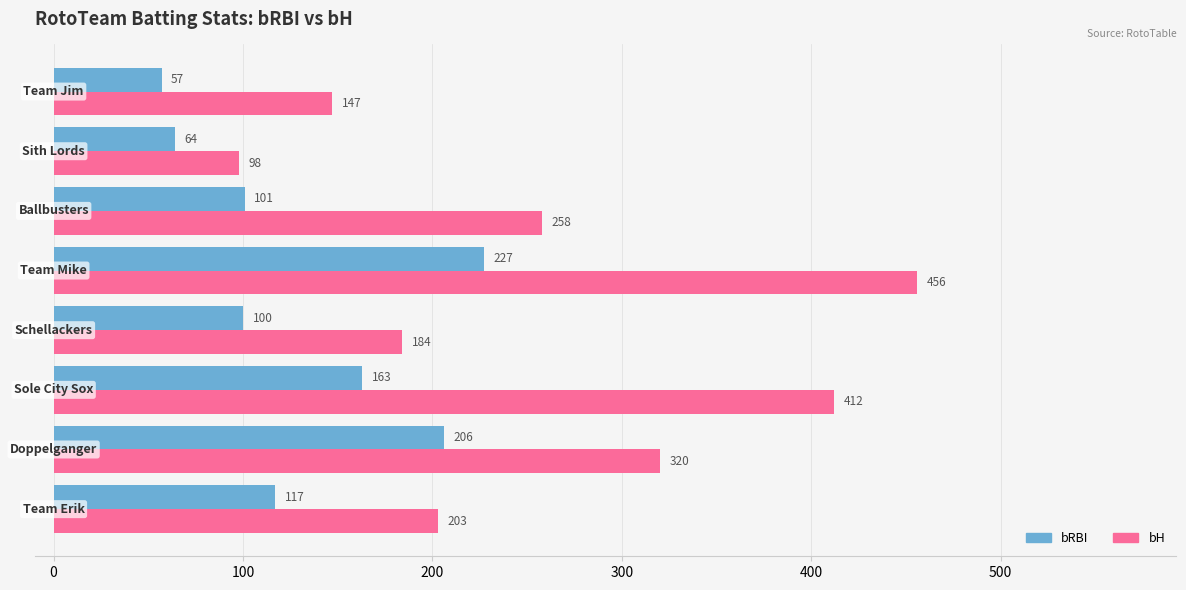

What is the average value of the bRBI series?

129